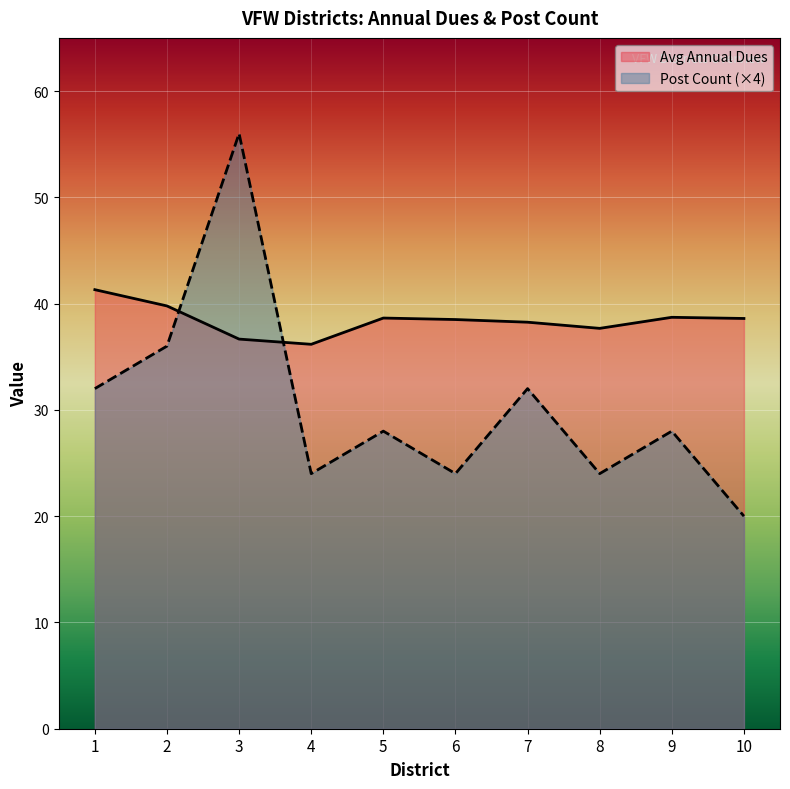

How many data points does each series have?

10